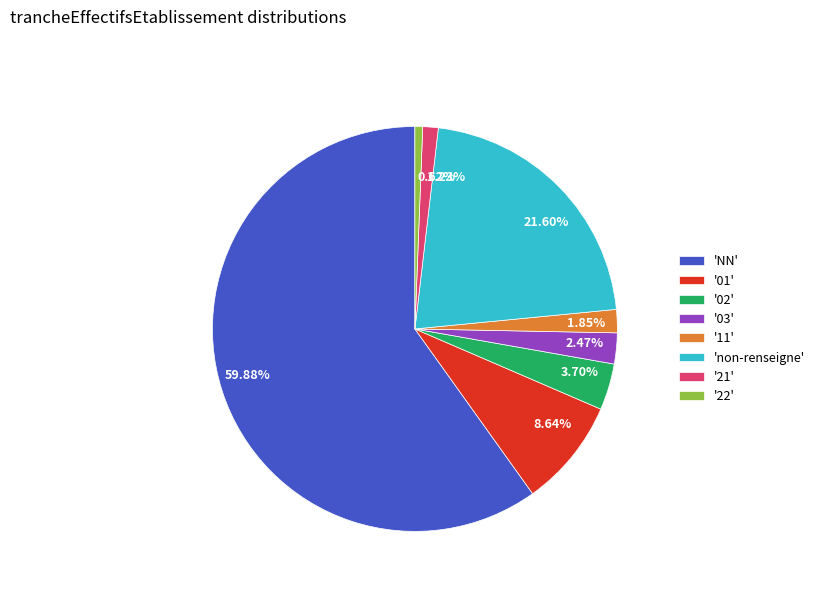

Do 1.23% and 8.64% together represent more than half of the pie?

No